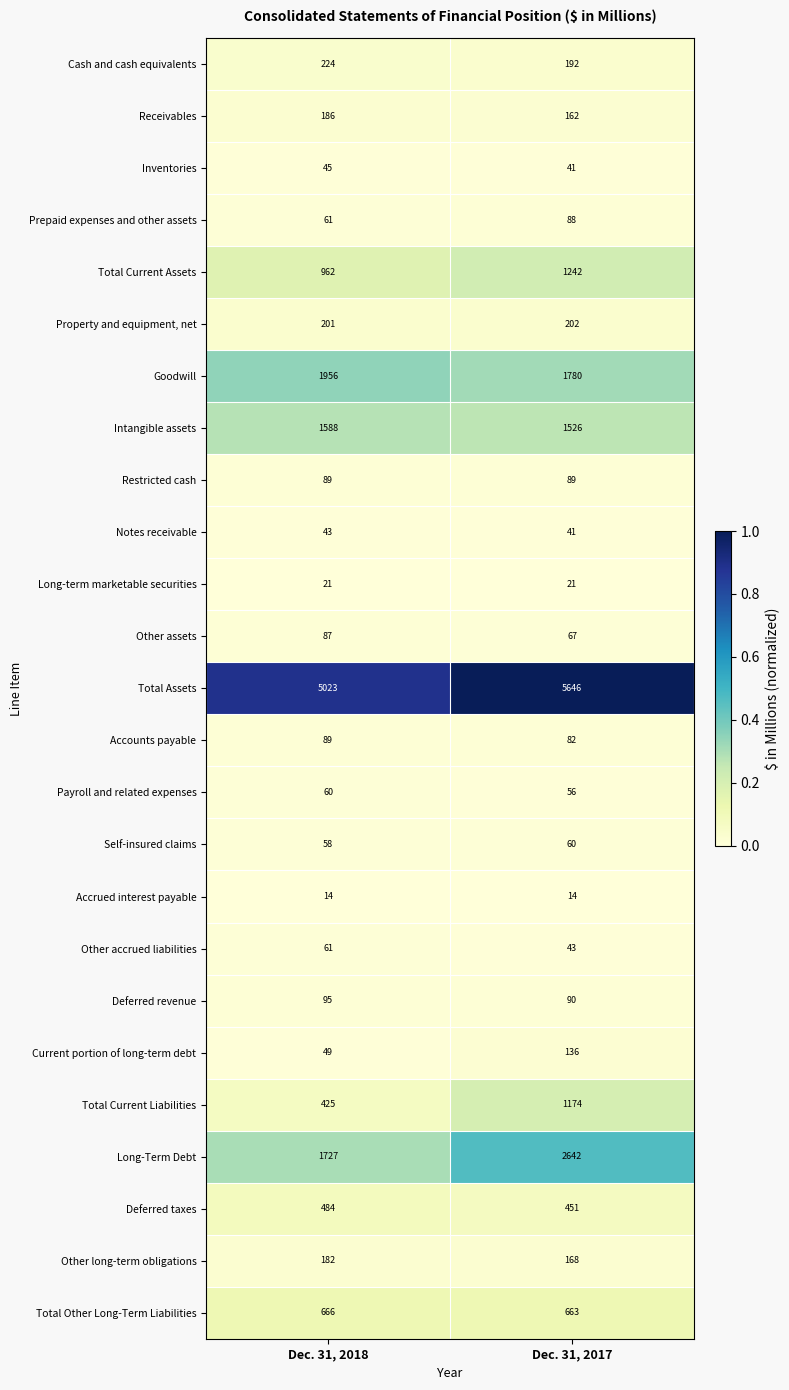

Which label corresponds to the largest value in the chart?

Dec. 31, 2017